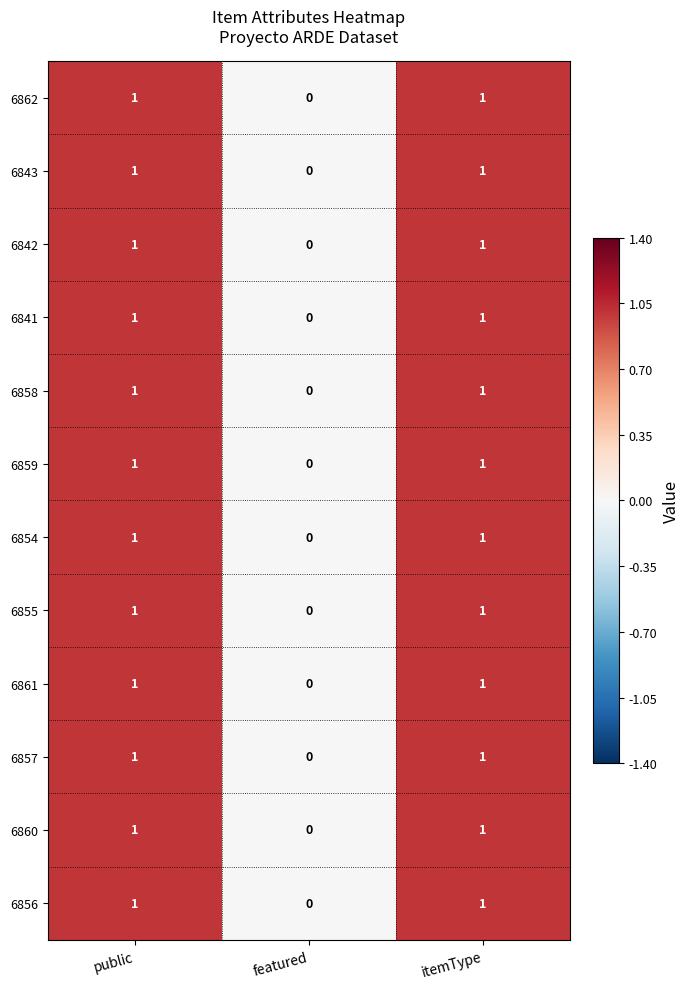

What is the greatest value displayed?

1